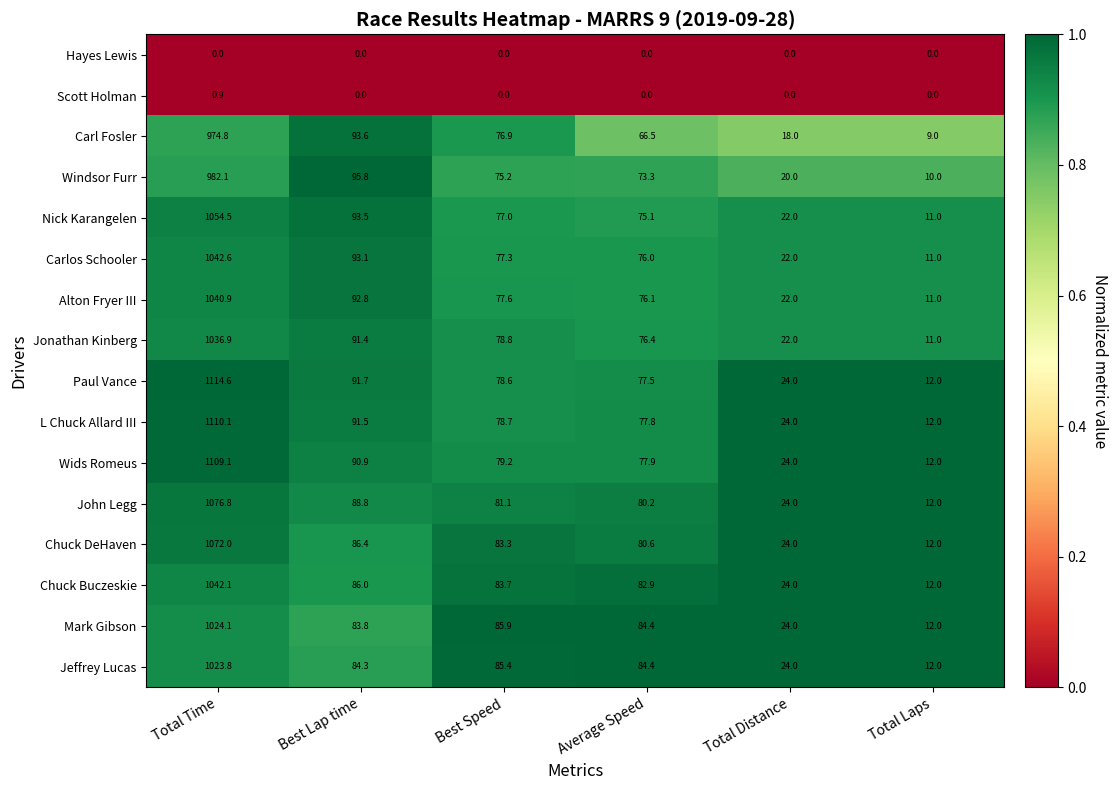

Count the number of categories in the chart.

6